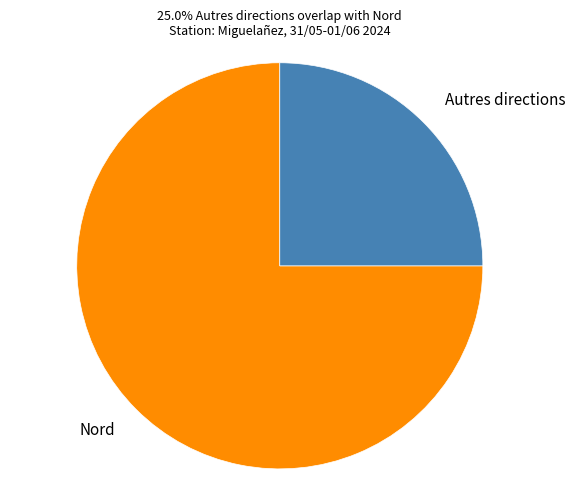

Rank the categories by value from highest to lowest.

Nord, Autres directions